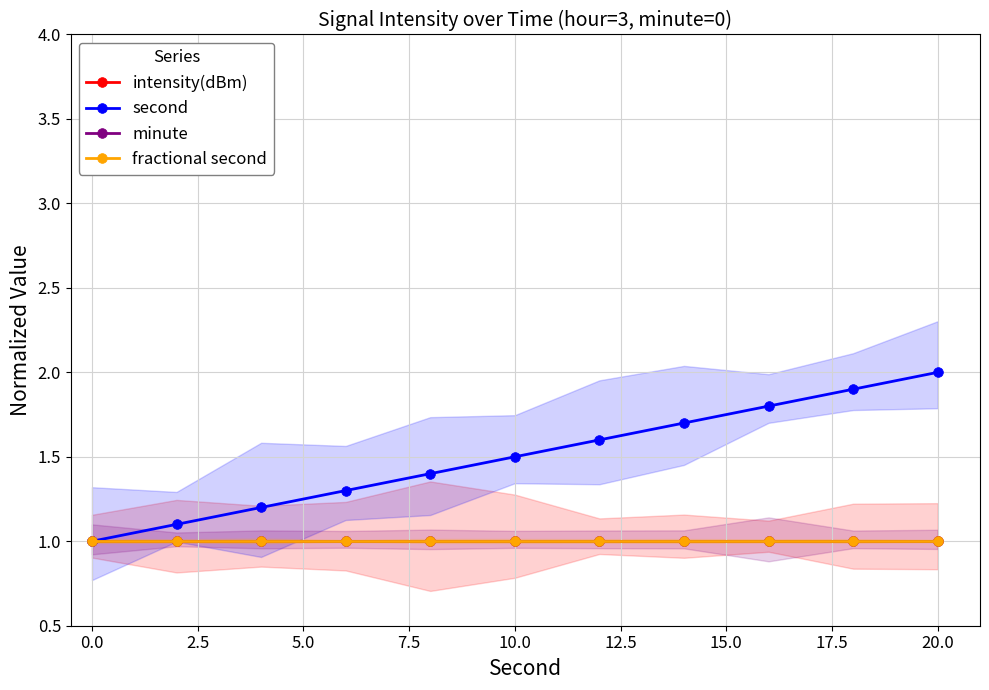

True or false: second has more than 0 points higher than both neighbors.

False